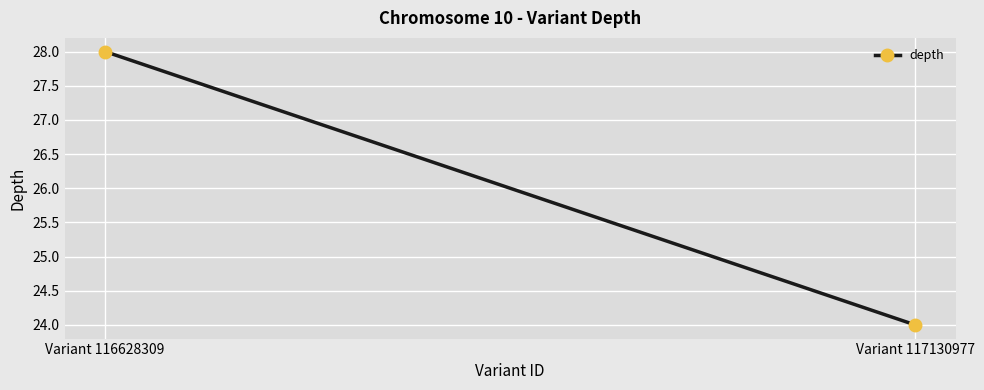

How many data points are less than 28?

1